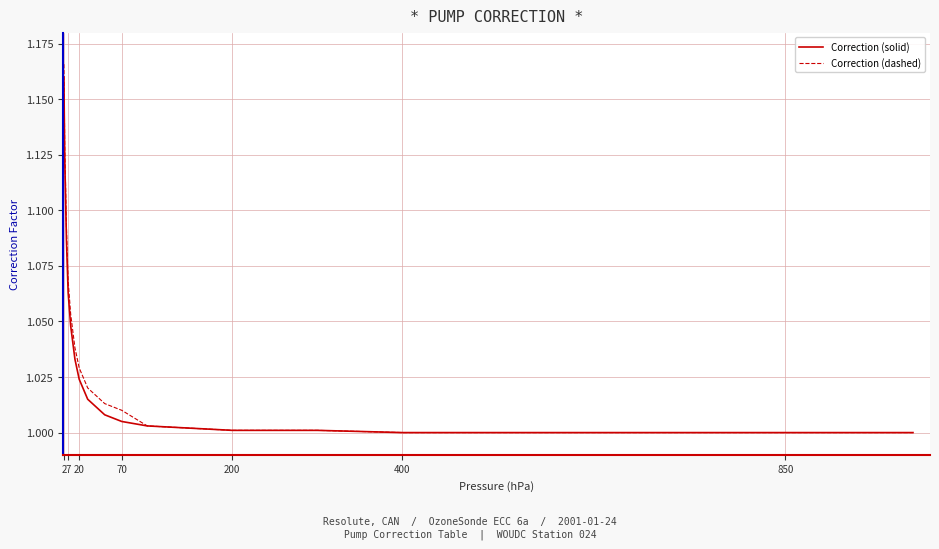

Which series has the largest range (max minus min)?

Correction (dashed)